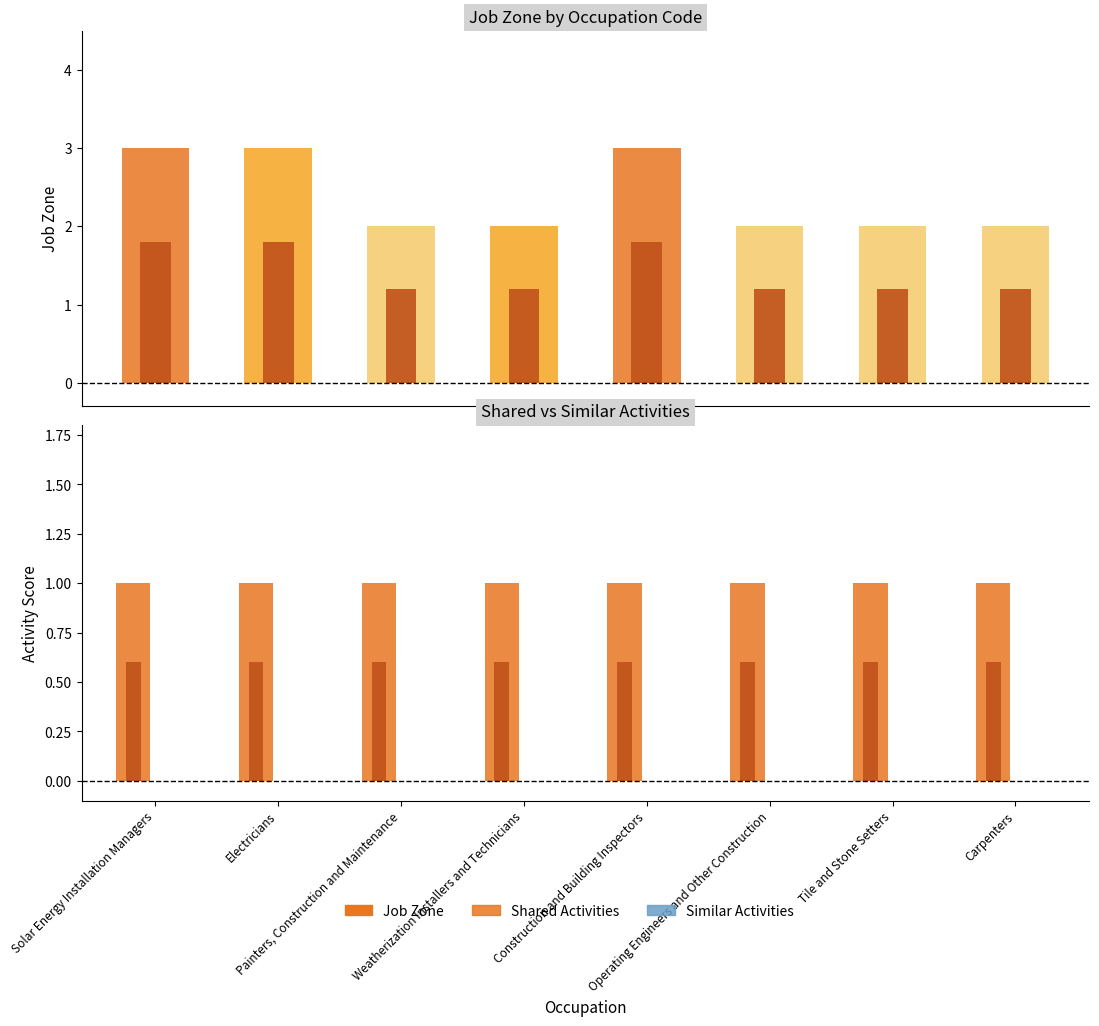

What is the approximate value of Shared Activities at 47-1011.03?

1